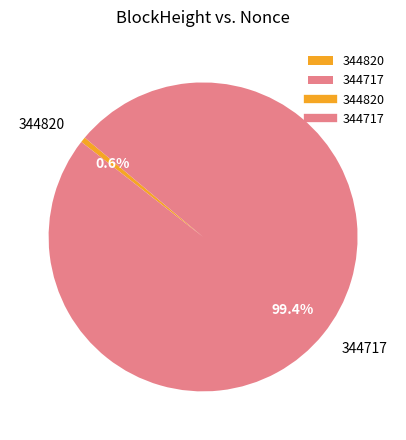

Does 344717 represent more than half of the total?

Yes